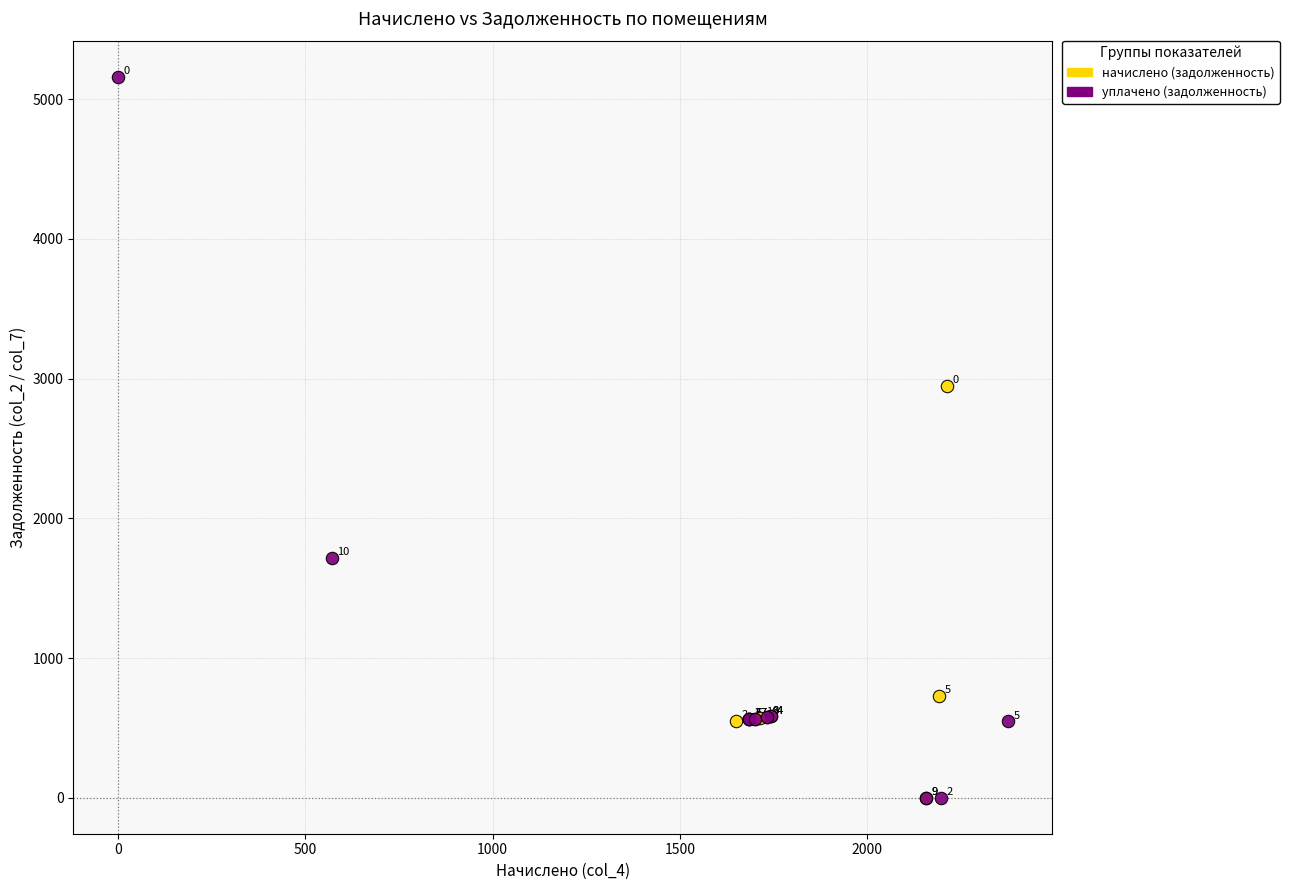

Which series has the widest spread of Y values?

уплачено (задолженность)